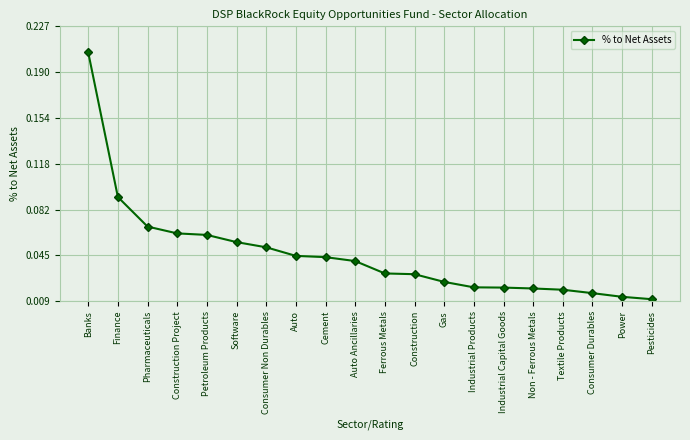

What is the label of the 13th point from the right?

Auto